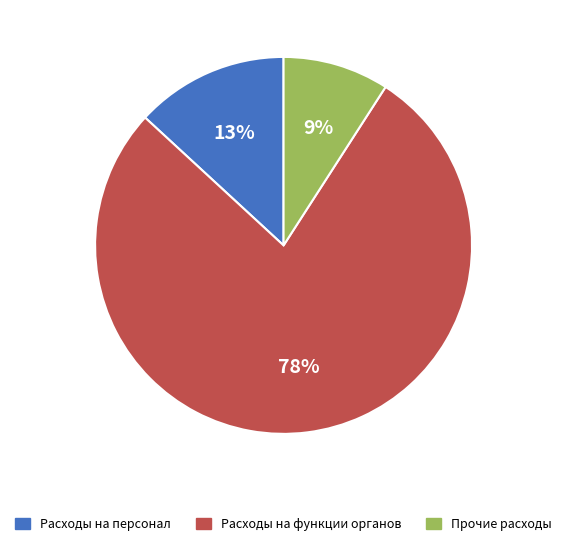

Combined, do Прочие расходы and Расходы на персонал account for over 50%?

No